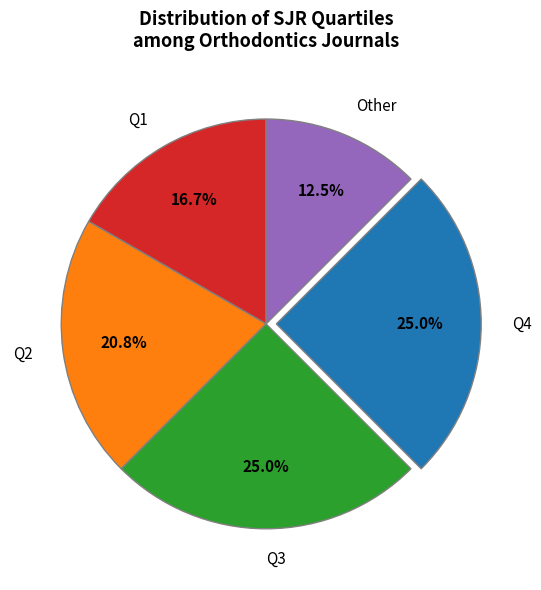

Does Q1 account for over 50% of the chart?

No